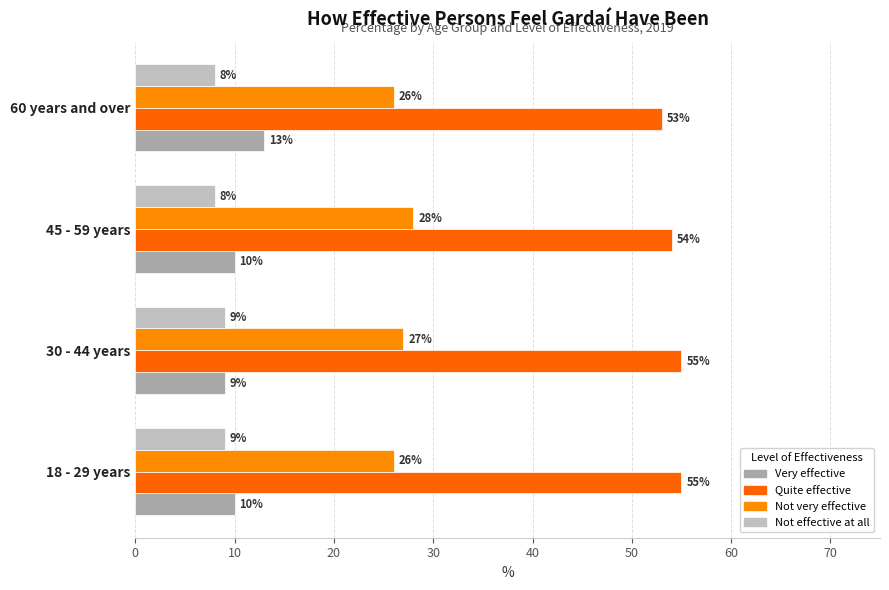

List the series in order of their peak value, lowest first.

Not effective at all, Very effective, Not very effective, Quite effective